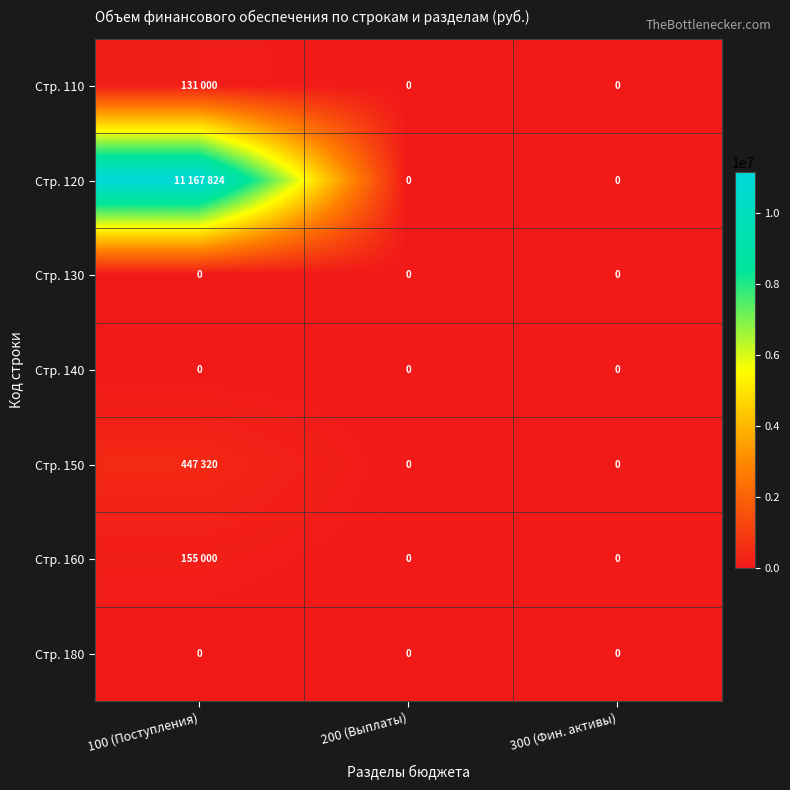

Is it true that Стр. 140 equals 0 at 100 (Поступления)?

True